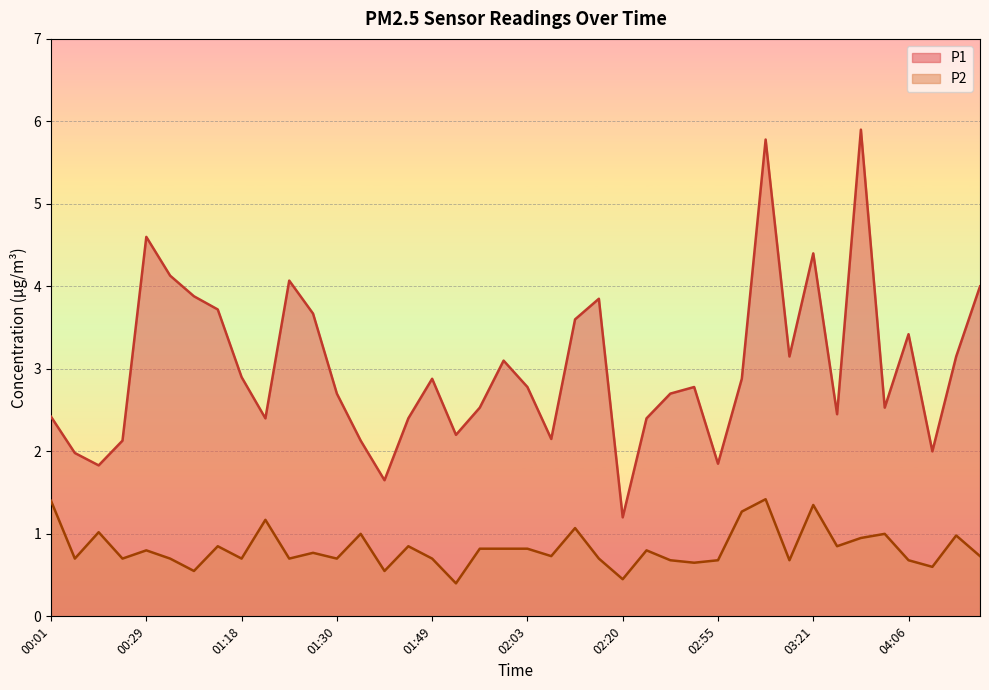

What is the sum of all P2 values?

33.0